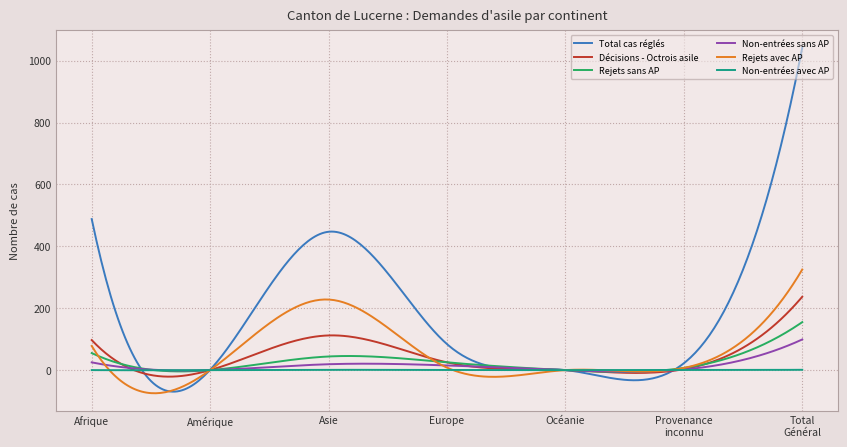

How many lines are shown in the chart?

6